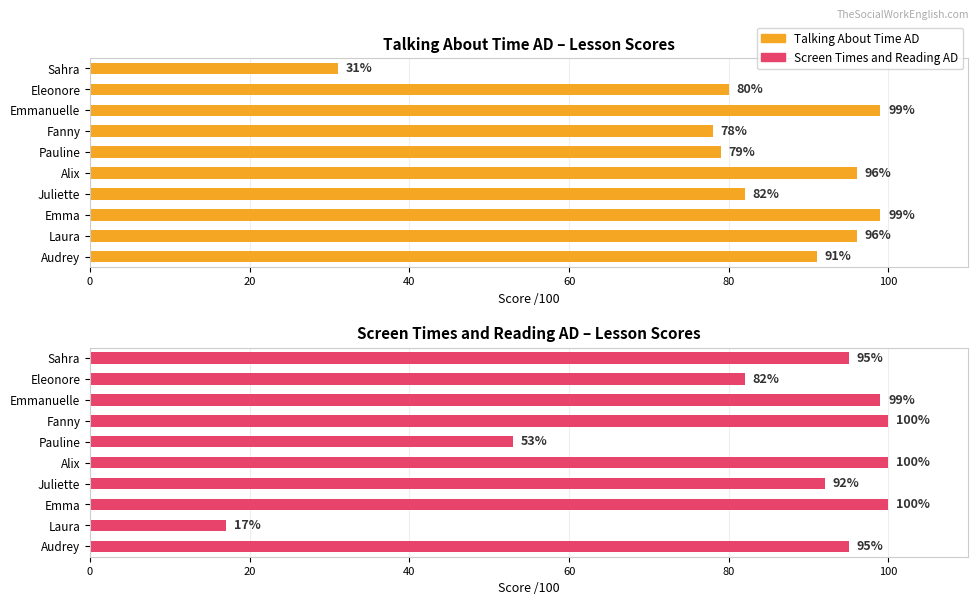

At 40, list the series in order from smallest to largest.

Talking About Time AD, Screen Times and Reading AD